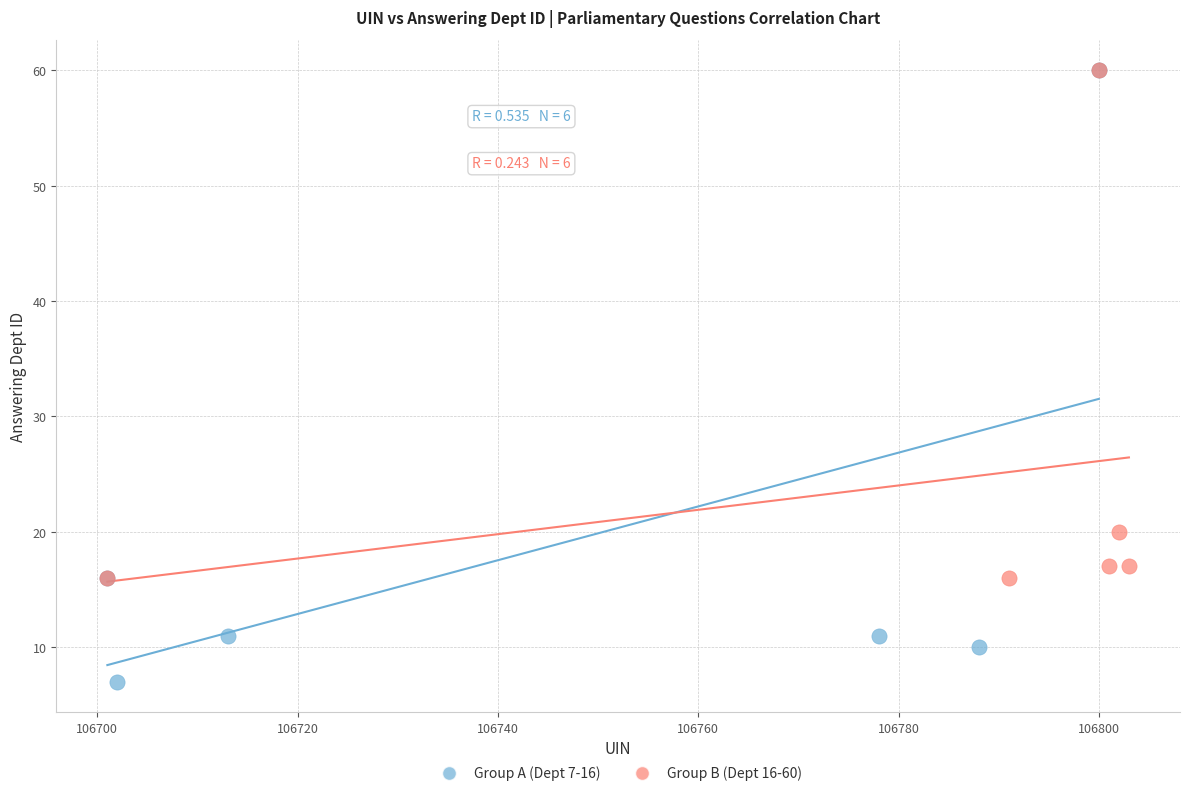

Which series has the largest Y range (max minus min)?

Group A (Dept 7-16)